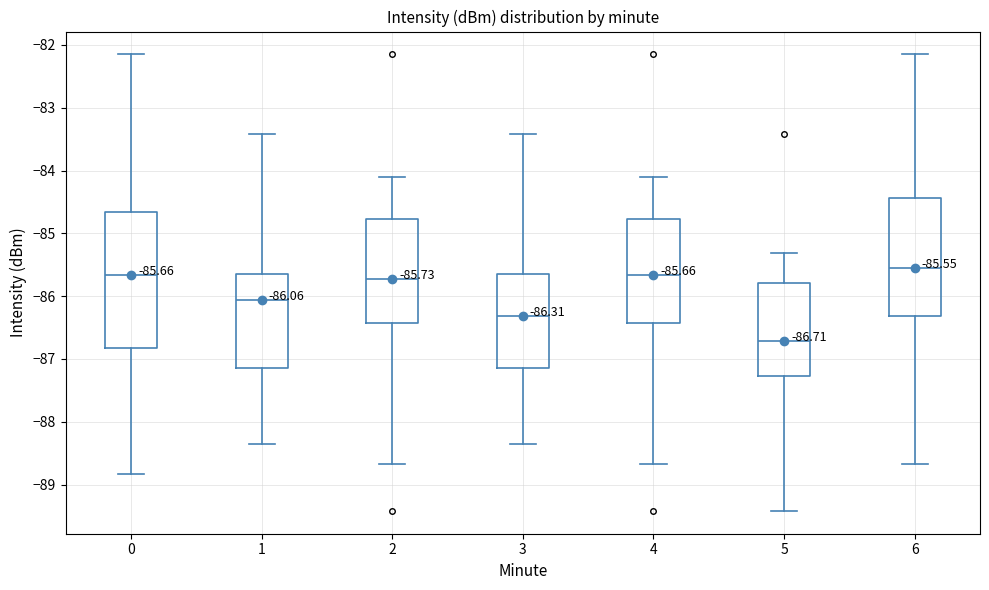

Which box is the tallest, from its lower edge to its upper edge?

0